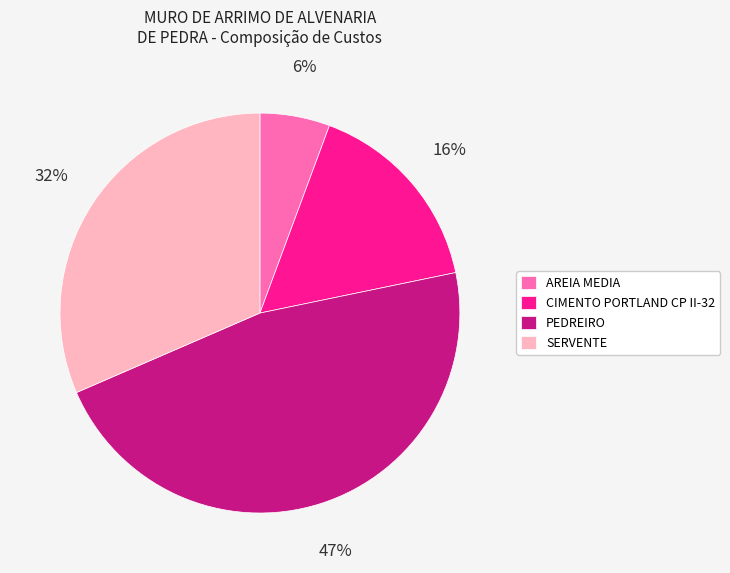

Is it true that PEDREIRO is 47% of the pie?

True